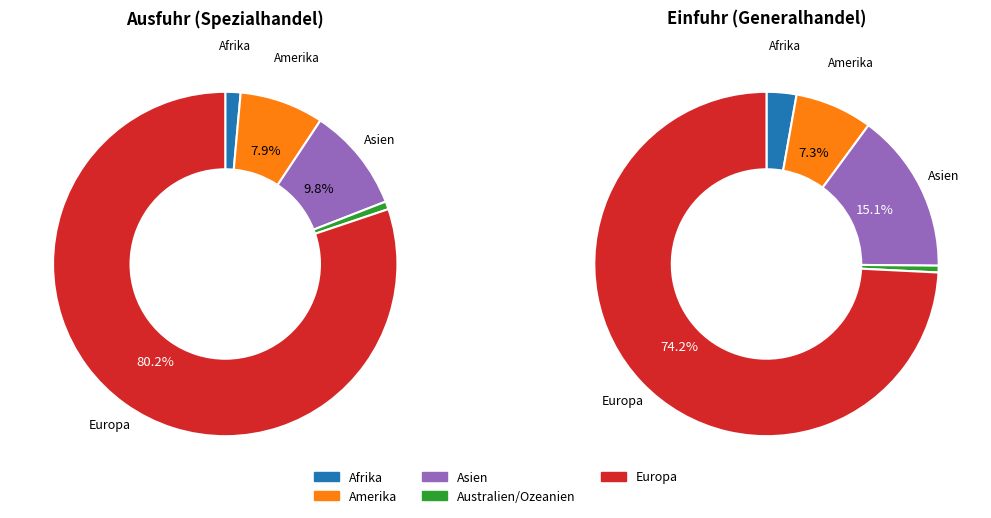

Count the number of slices in the pie.

5